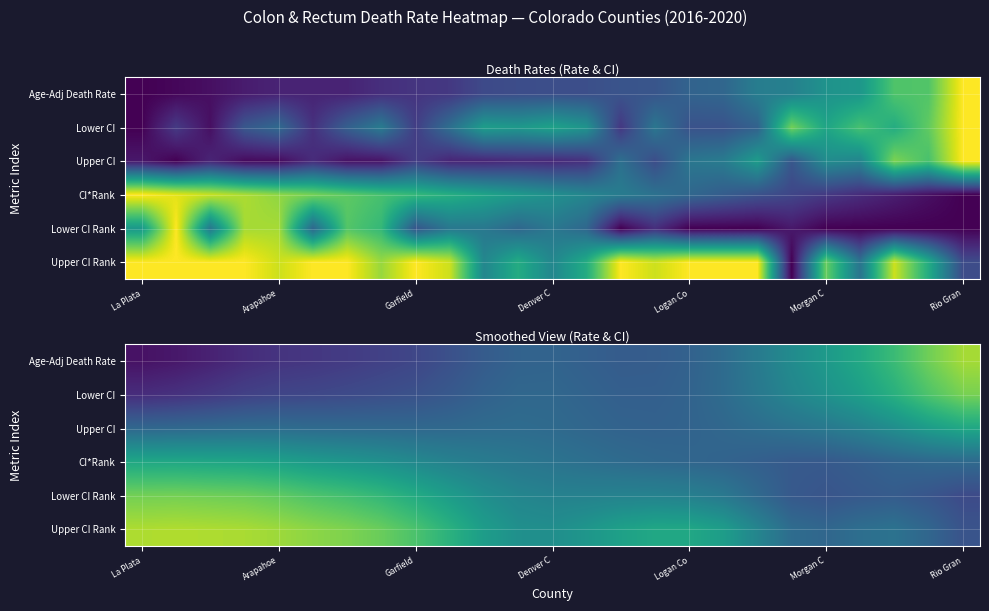

How many data points does each series have?

25